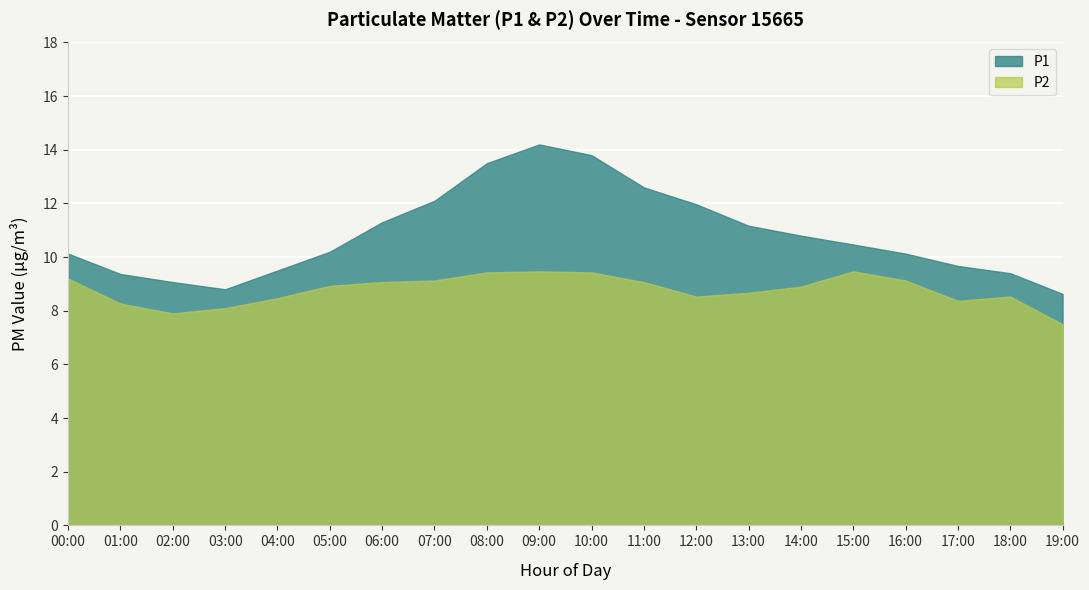

How many interior local peaks does the P2 series have?

3